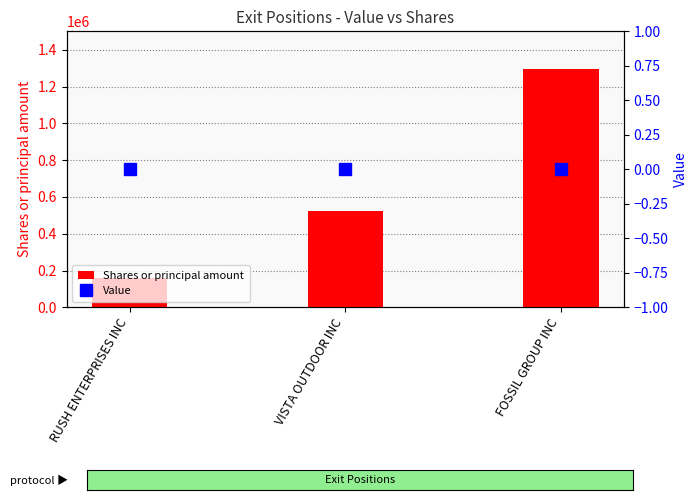

What is the value of the Shares or principal amount bar at the 2nd from the left?

524501